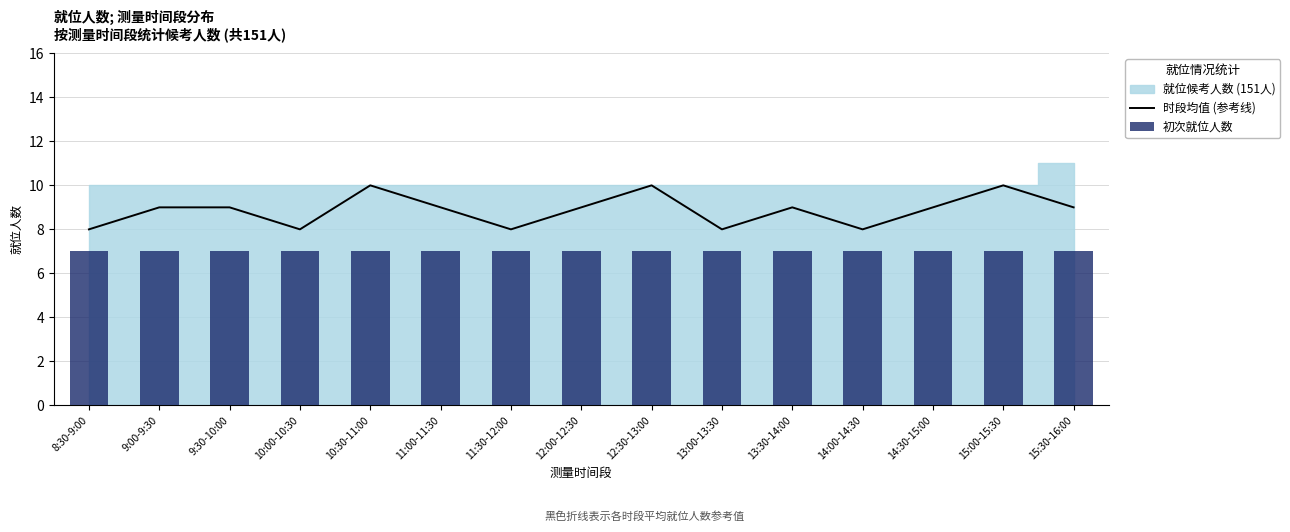

What is the total value across all series at 14:00-14:30?

15